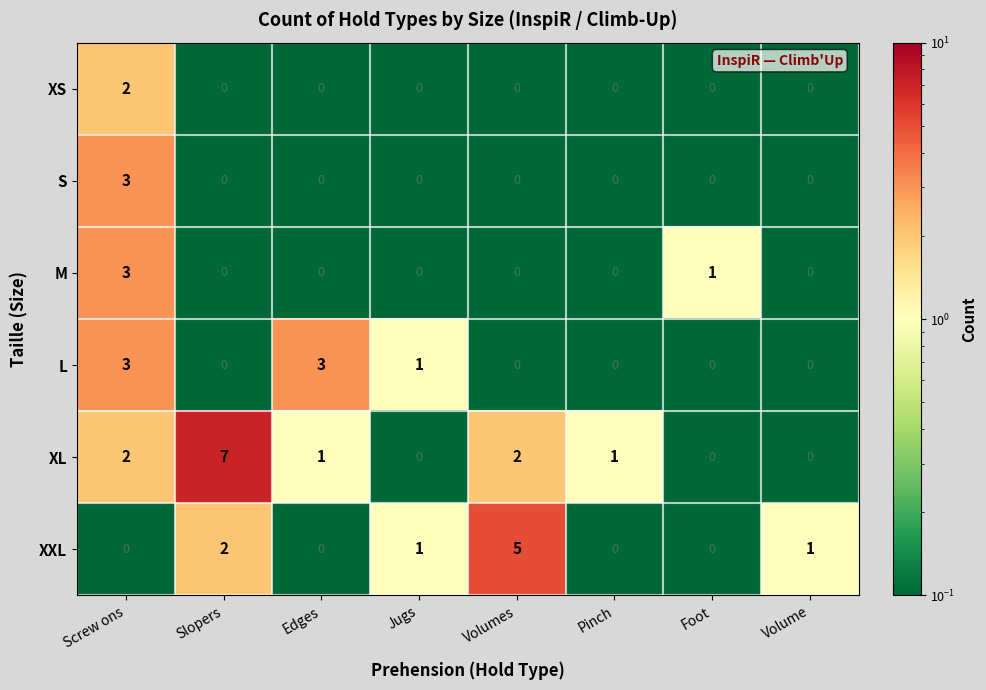

What is the total value across all series at Screw ons?

13